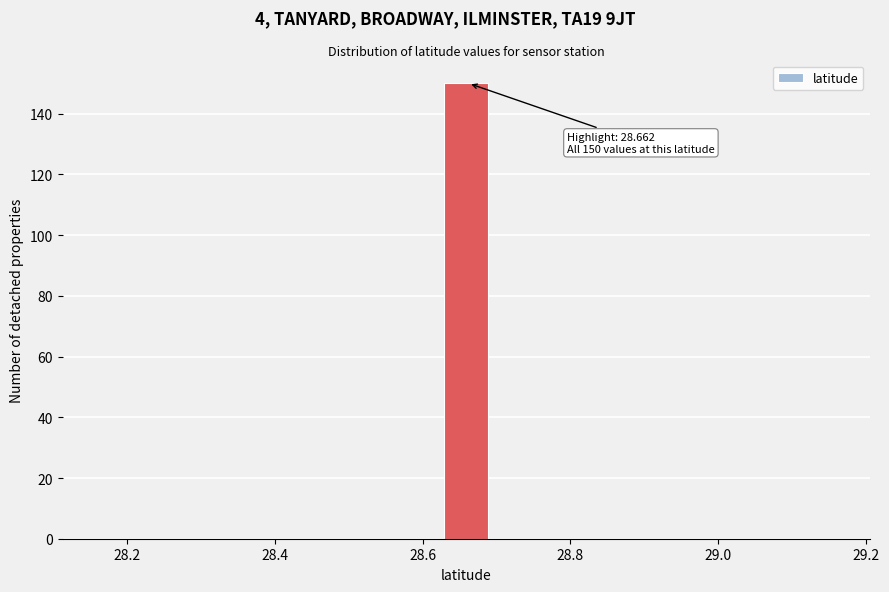

Read against the x-axis, roughly where is the centre of the tallest bar?

28.66